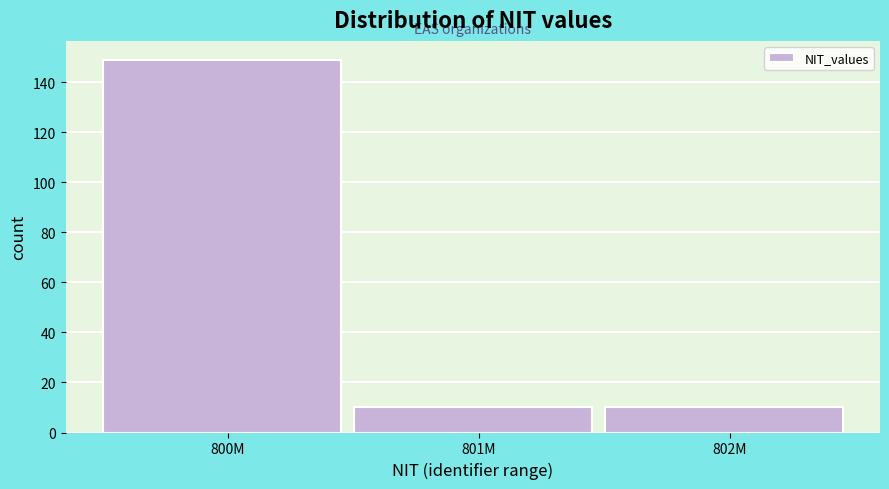

Reading left to right, transcribe all the data shown in this chart.

800M=149	801M=10	802M=10